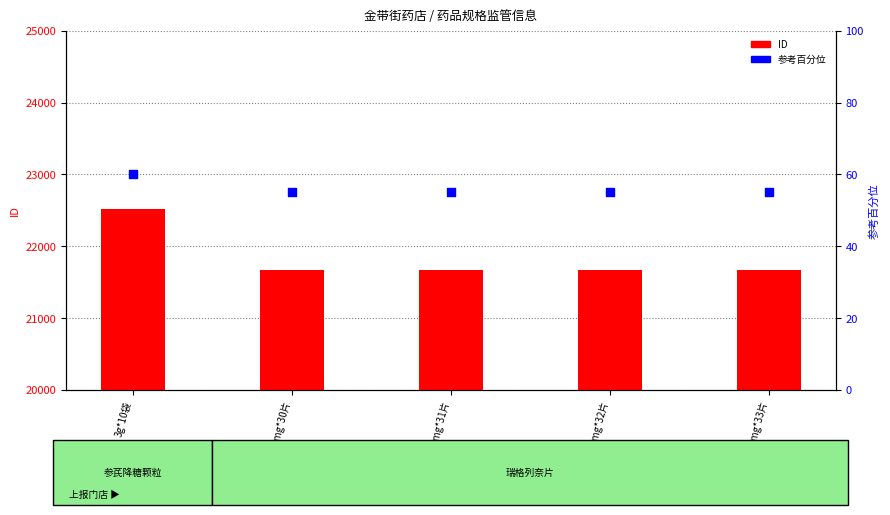

Which series reaches the minimum Y coordinate?

参考百分位